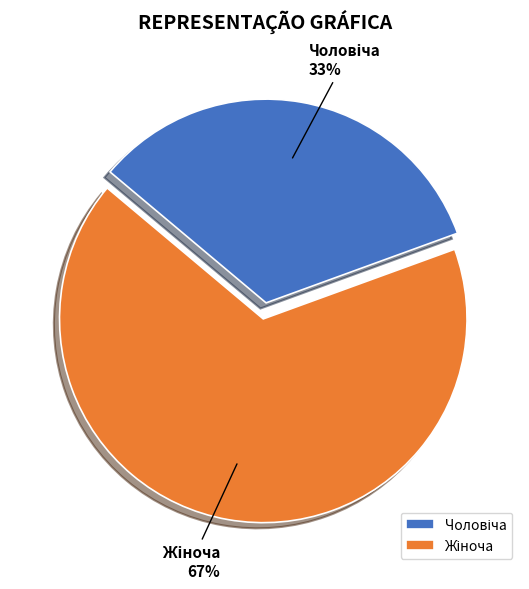

To the nearest percent, what is the average slice percentage?

50%